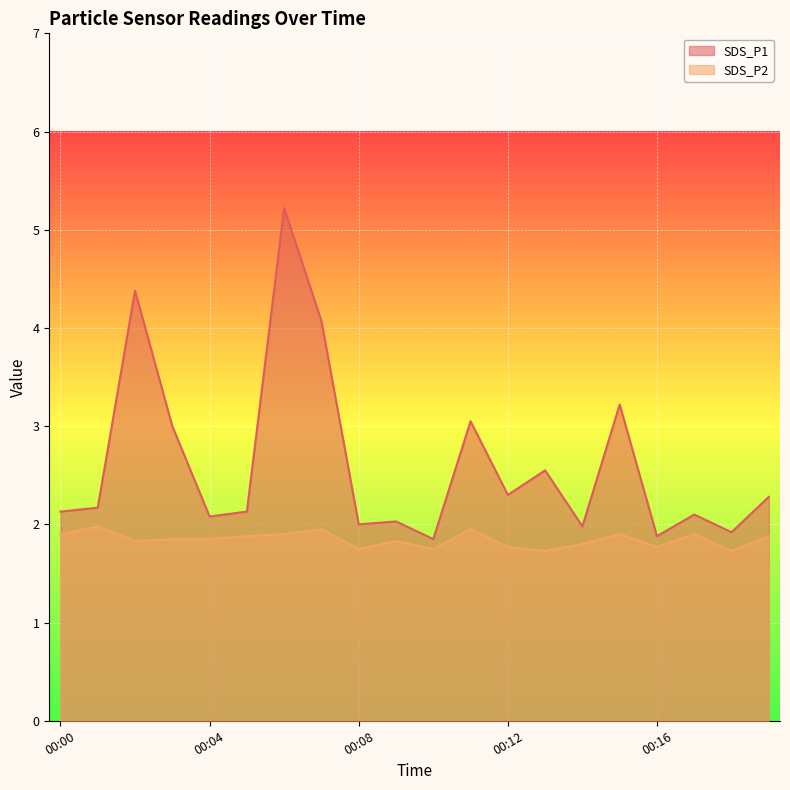

How many lines are shown in the chart?

2